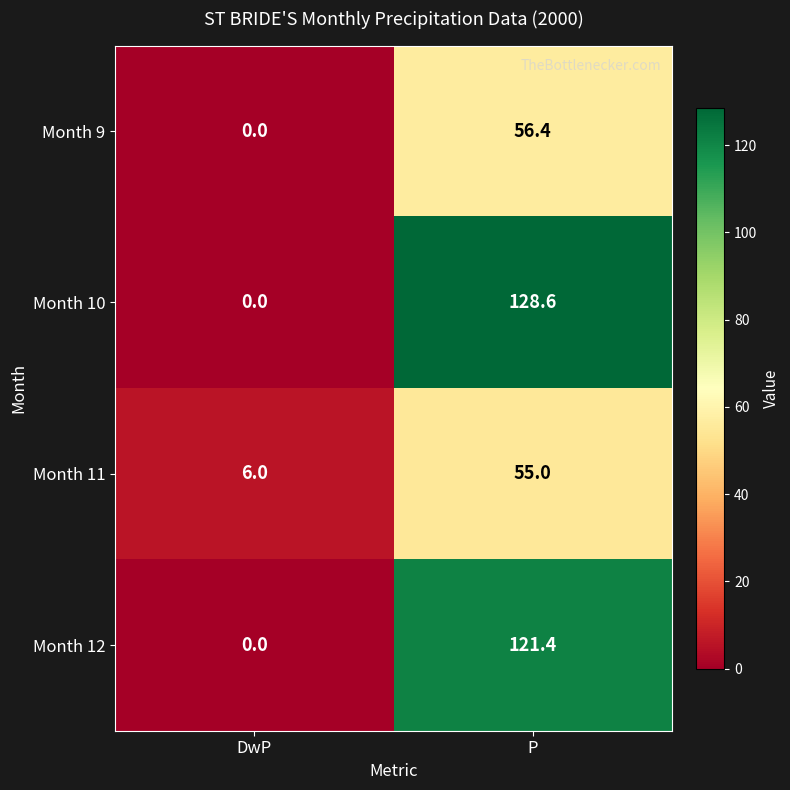

Rank the categories by Month 11 value from lowest to highest.

DwP, P